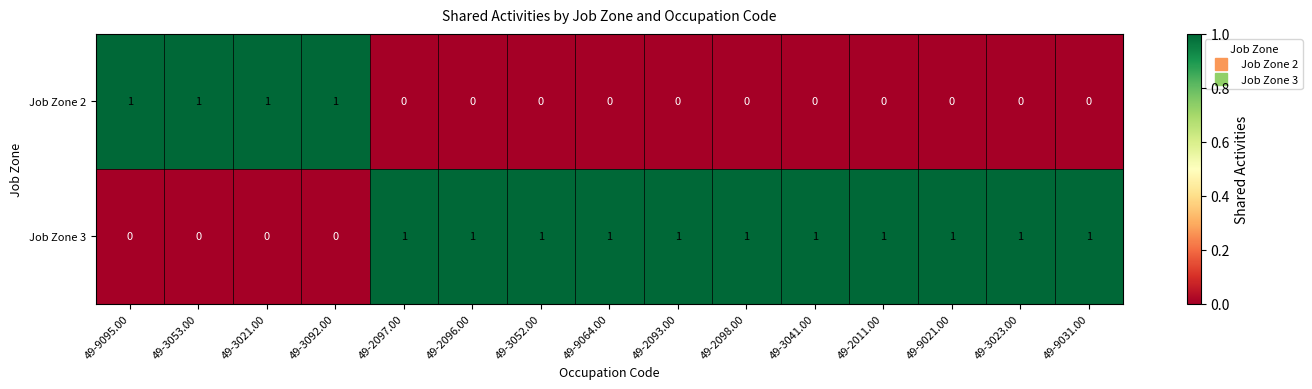

At how many categories does at least one series exceed 0?

15